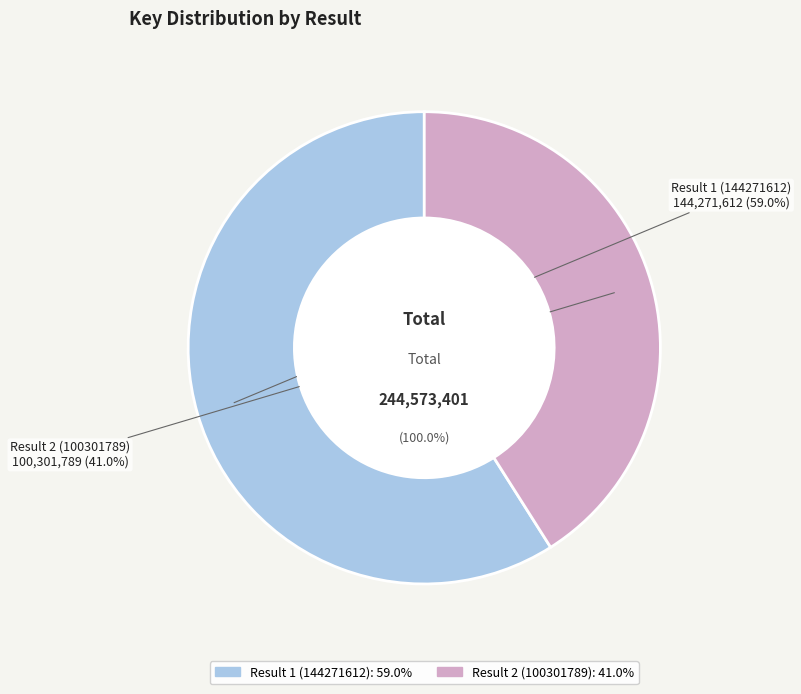

Which category has the biggest portion of the pie?

Result 1 (144271612)